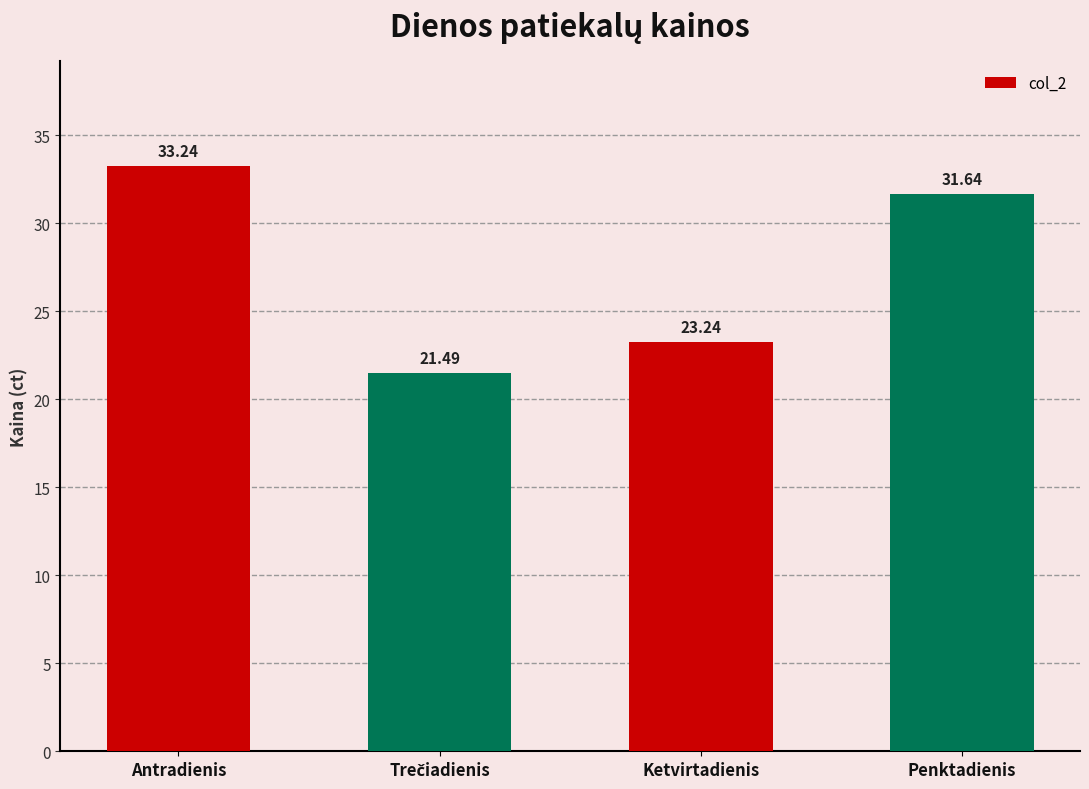

What is the sum of all values?

109.6